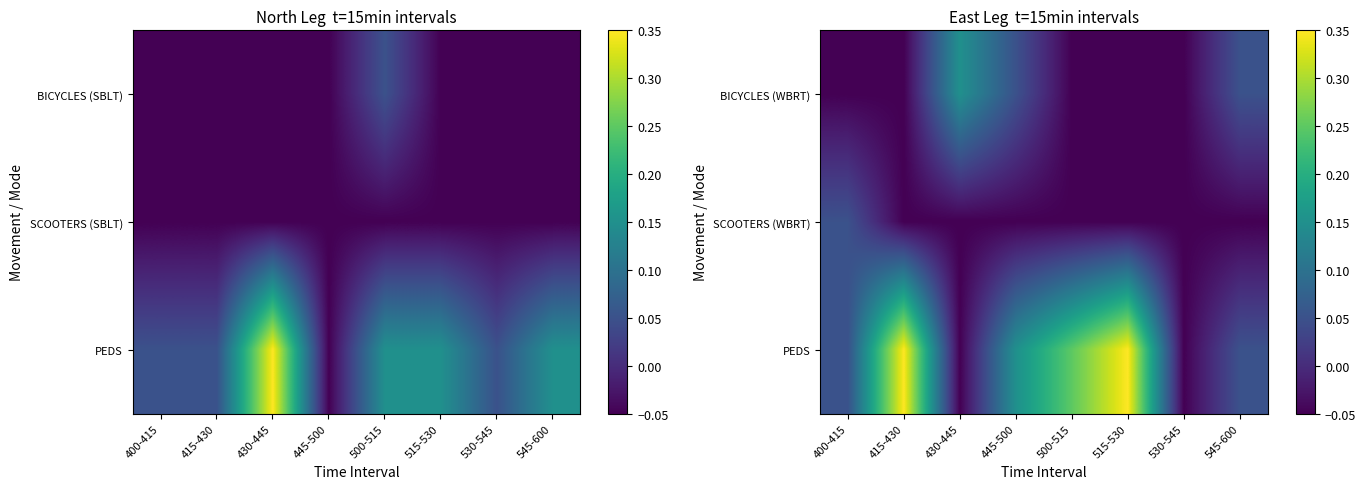

The value of PEDS at 530-545 is -0.1. True or false?

False